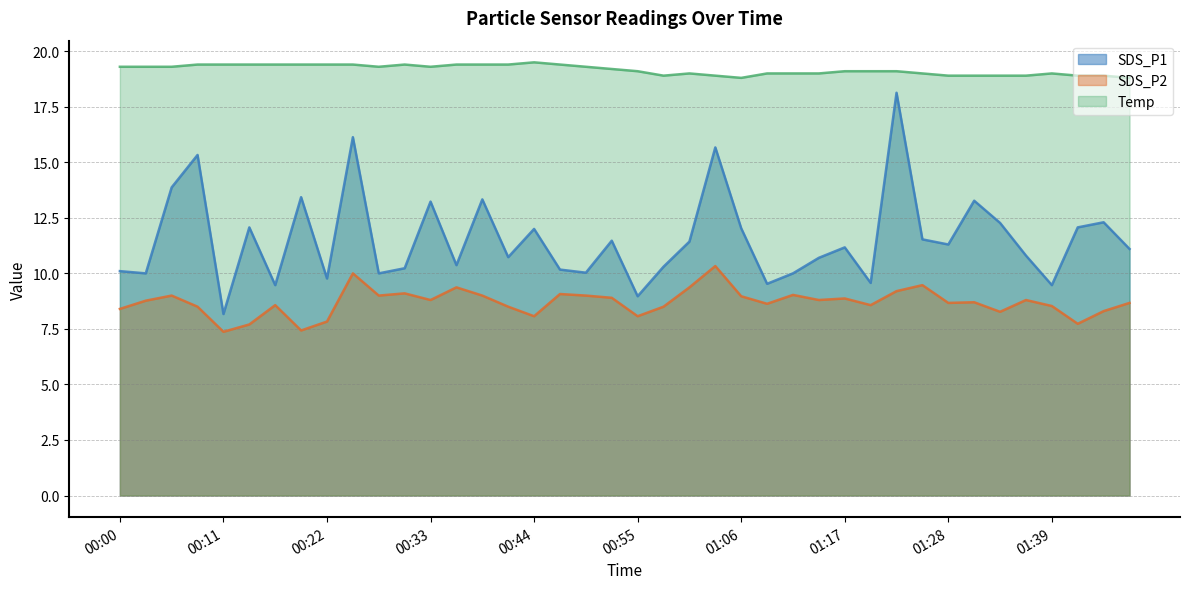

What is the approximate value of SDS_P2 at 00:36?

9.4